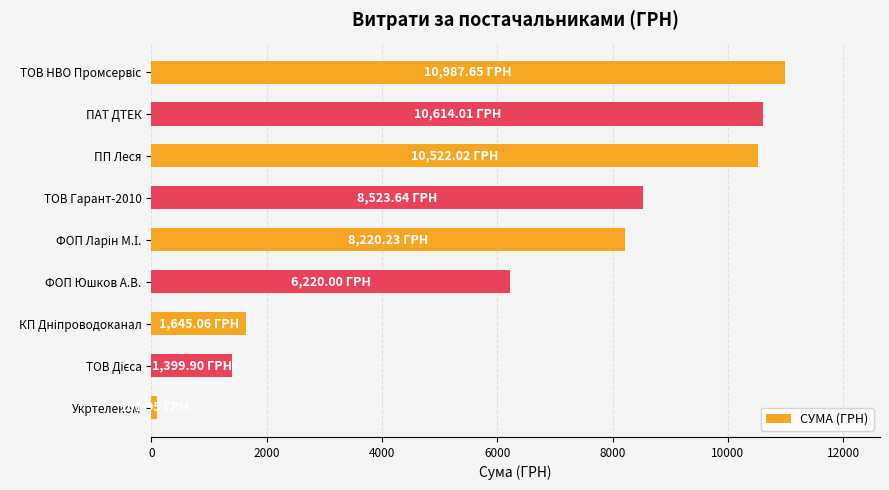

Where is the data nearest to the value 5544?

ФОП Юшков А.В.